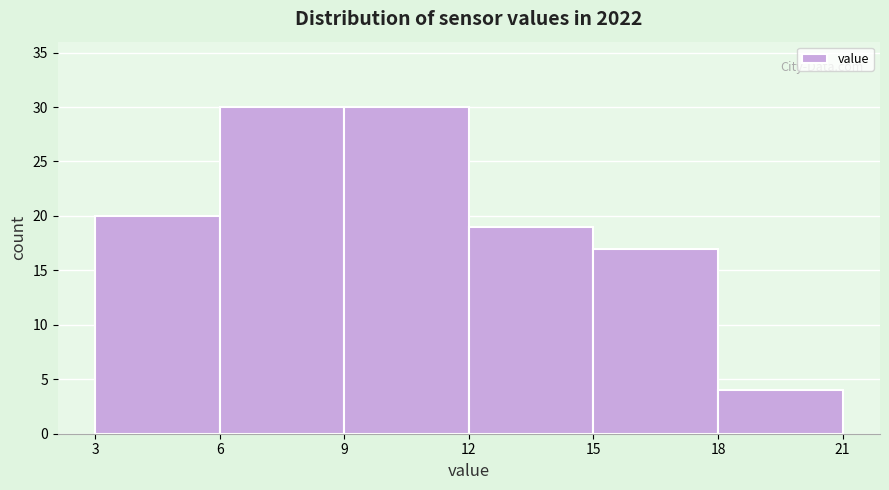

Reading left to right, list every bar in this chart as the range it spans on the x-axis followed by its height. The values are not printed on the chart, so give them approximately, as read against the axis.

3 to 6: 20
6 to 9: 30
9 to 12: 30
12 to 15: 19
15 to 18: 17
18 to 21: 4